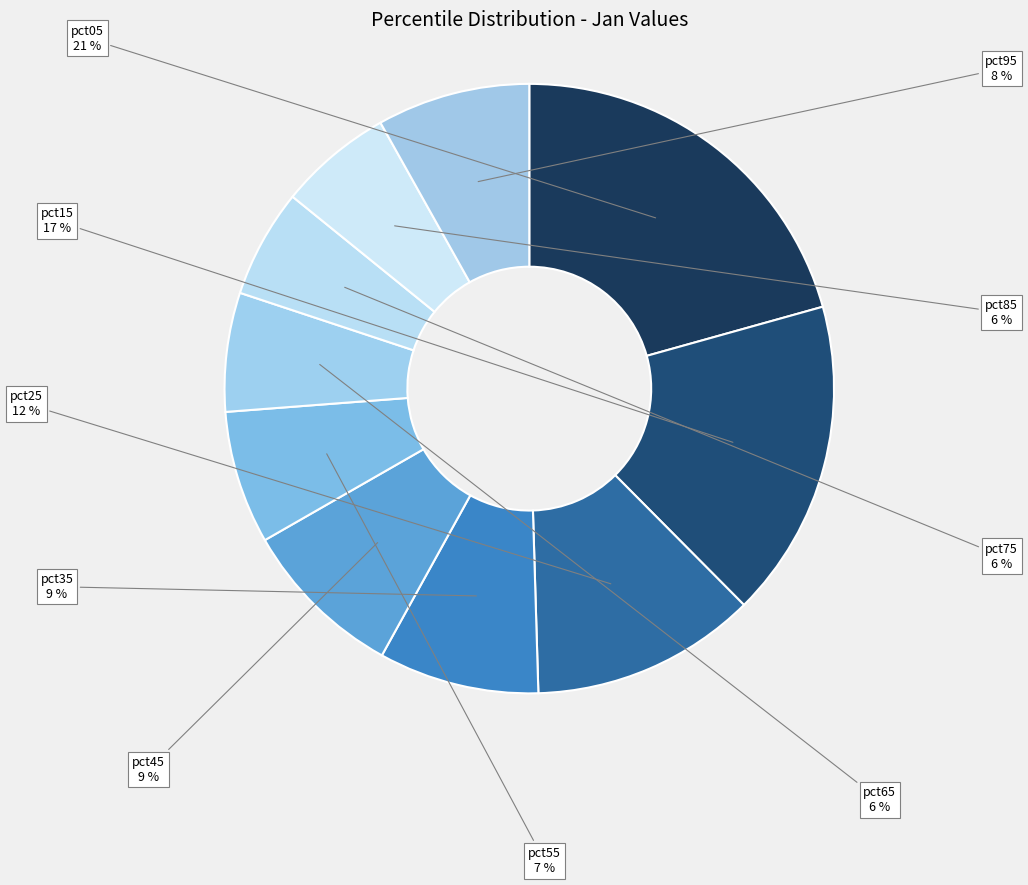

How many segments does this pie chart have?

10